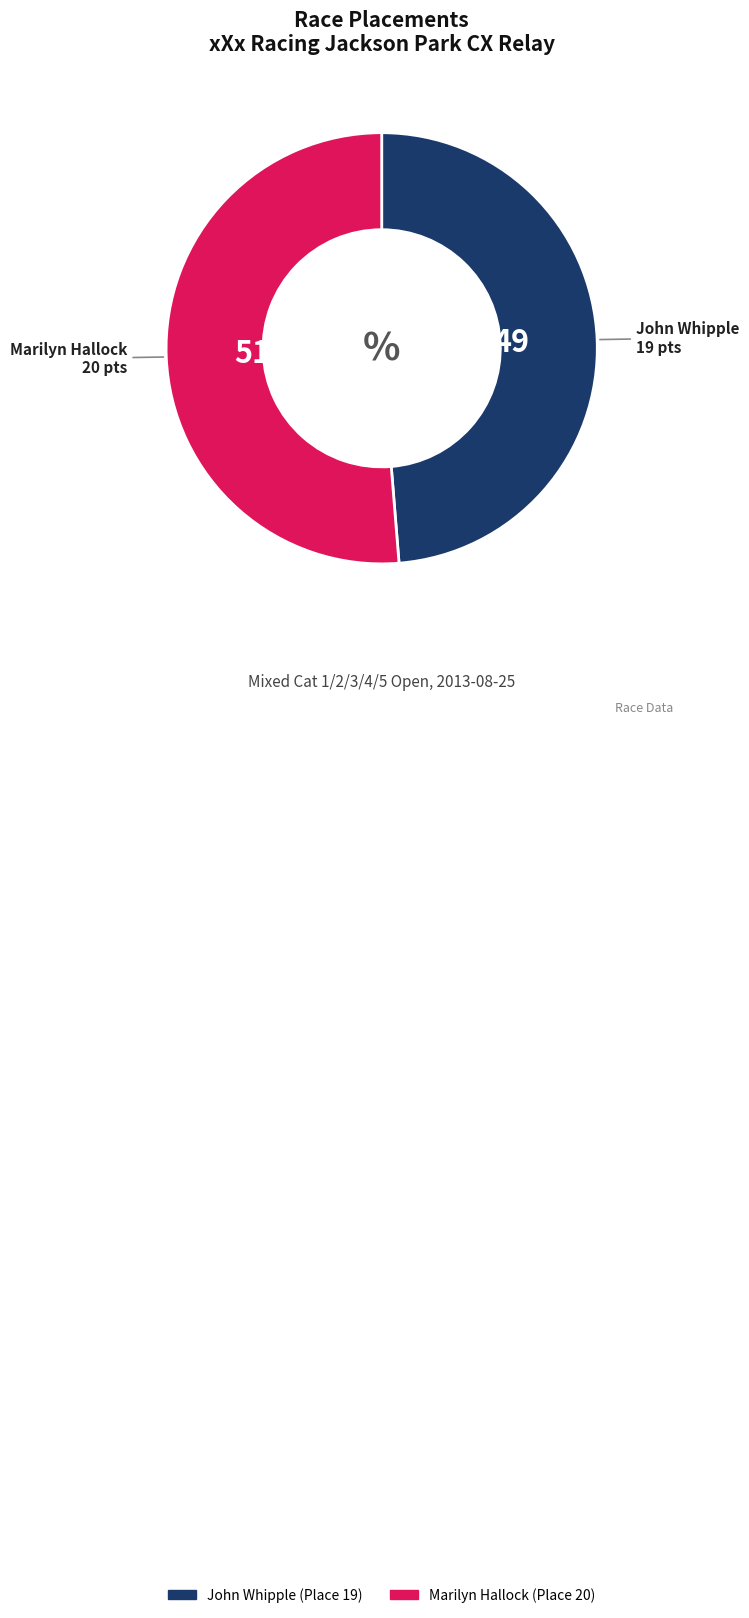

Which category has the smallest portion of the pie?

John Whipple